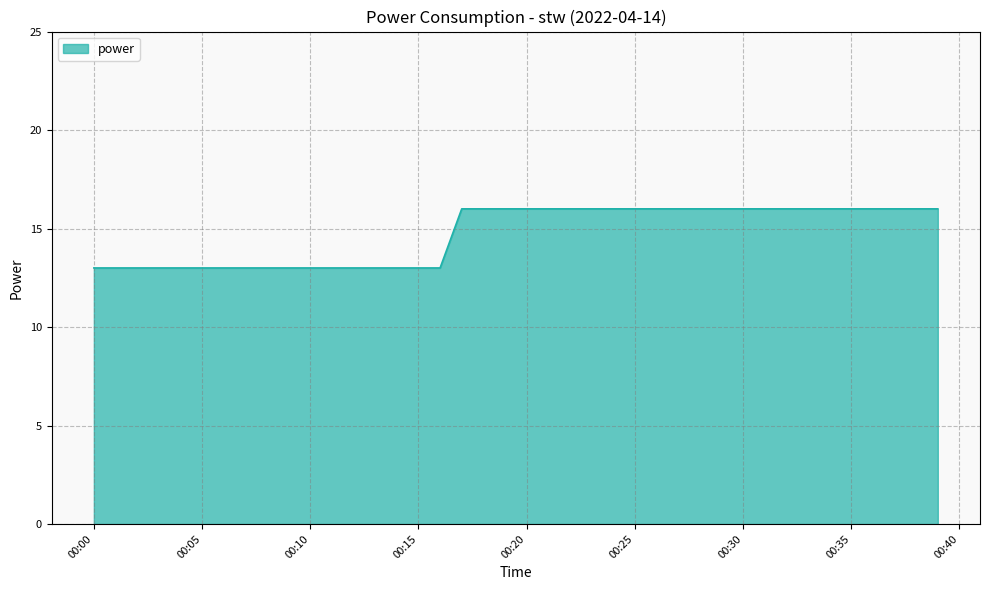

Does the chart display data point markers on the line(s)?

No